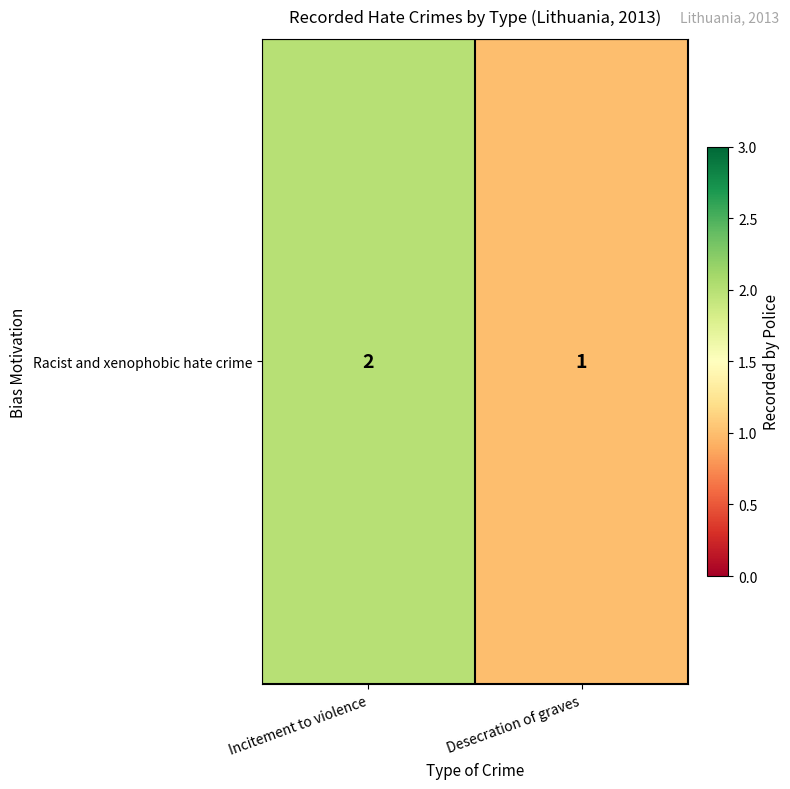

List the labels in order of value, largest first.

Incitement to violence, Desecration of graves